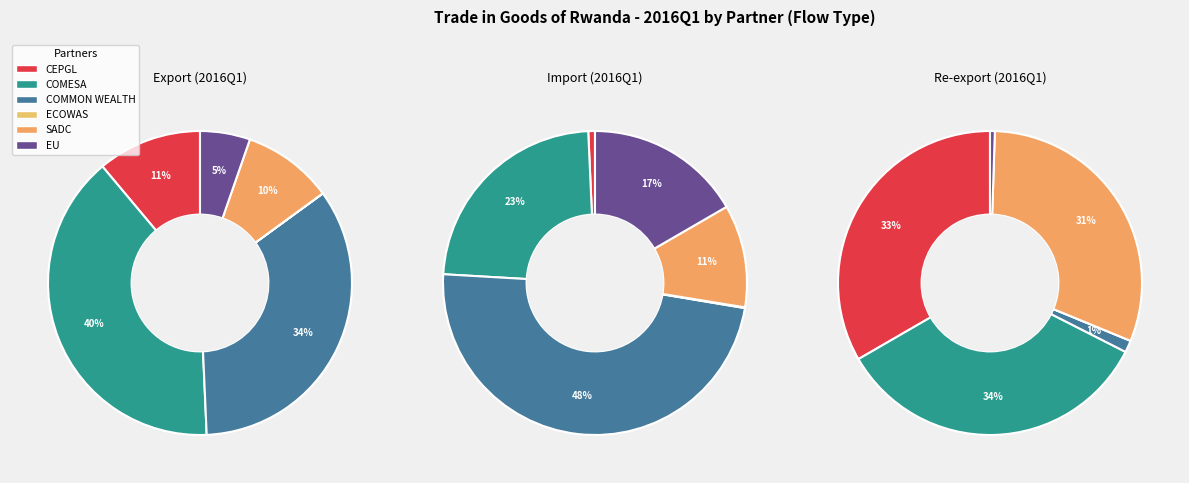

How many segments does this pie chart have?

6